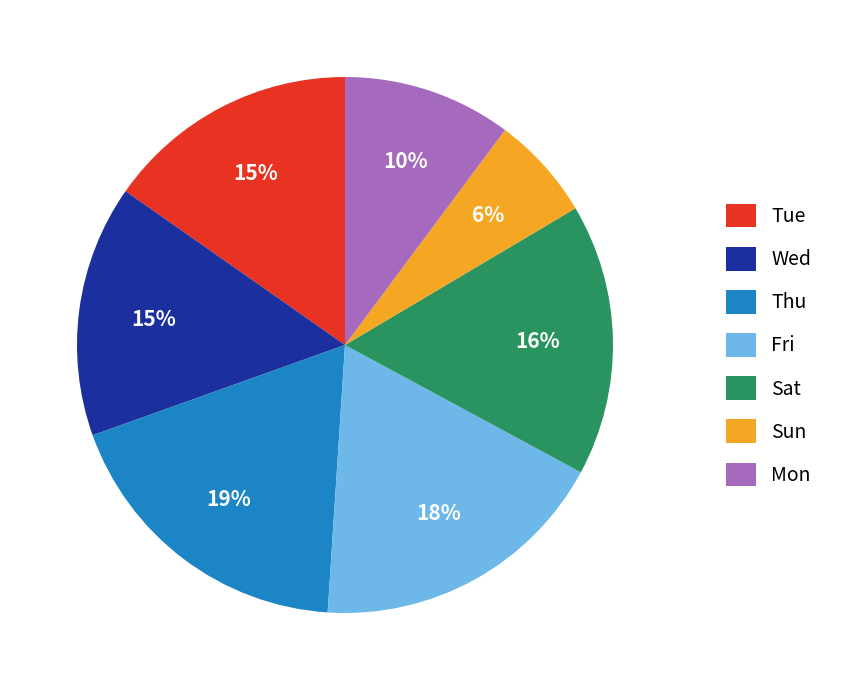

To the nearest percent, what percentage of the pie is Fri?

18%